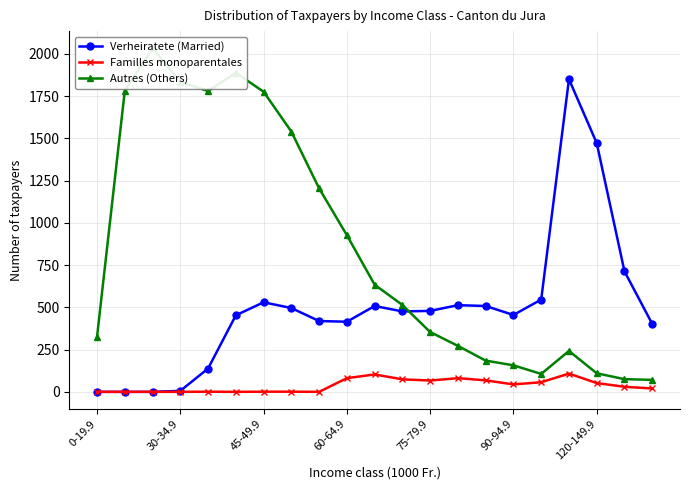

How many lines are shown in the chart?

3